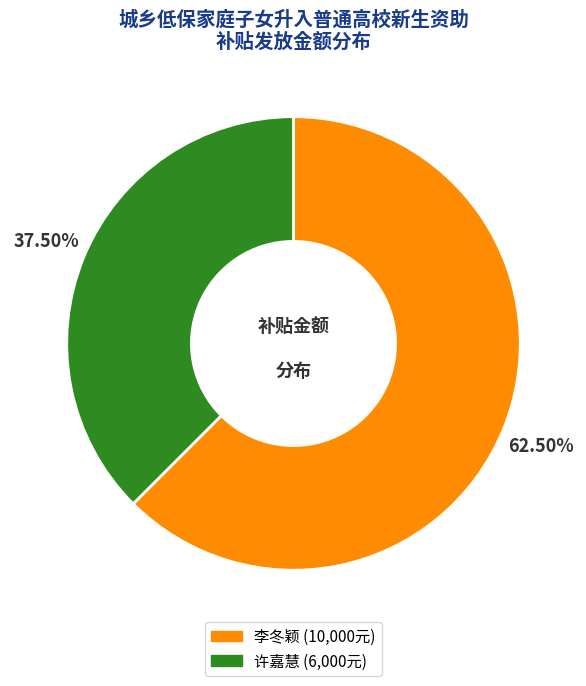

Approximately how many times larger is the value at 许嘉慧 compared to 李冬颖?

0.6